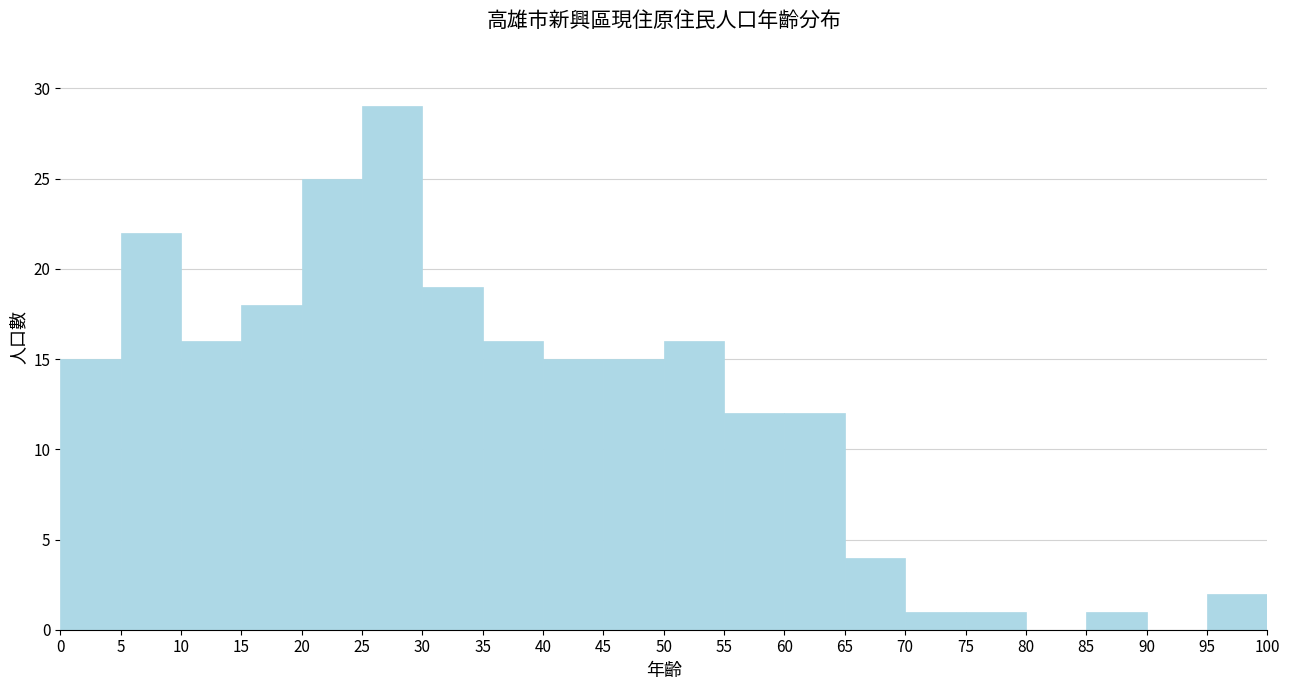

How tall is the bar that spans 0 to 5 on the x-axis? The values are not printed on the chart, so give them approximately, as read against the axis.

15